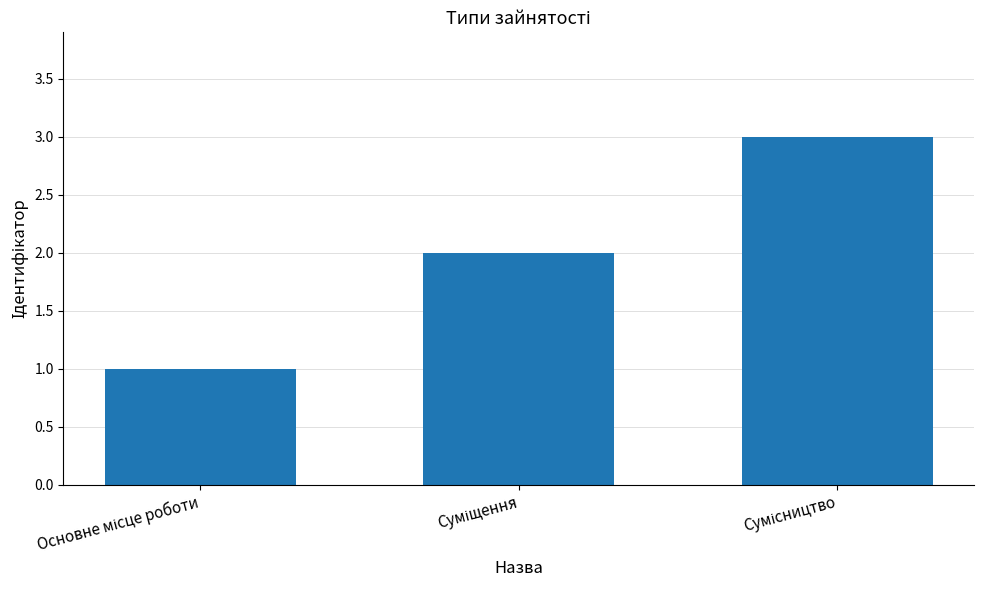

What is the greatest value displayed?

3